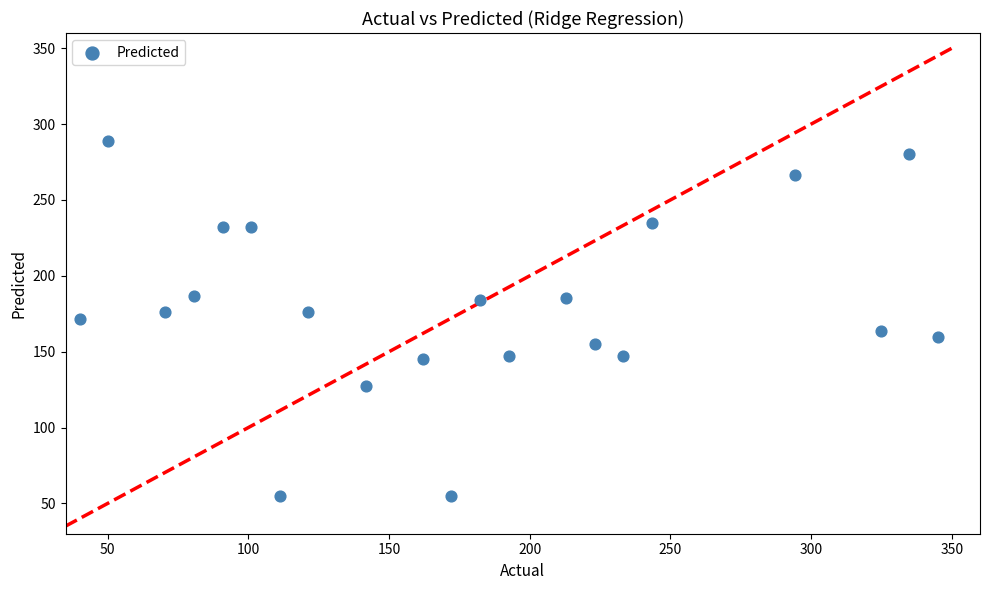

What is the range of Y values (max minus min)?

234.1